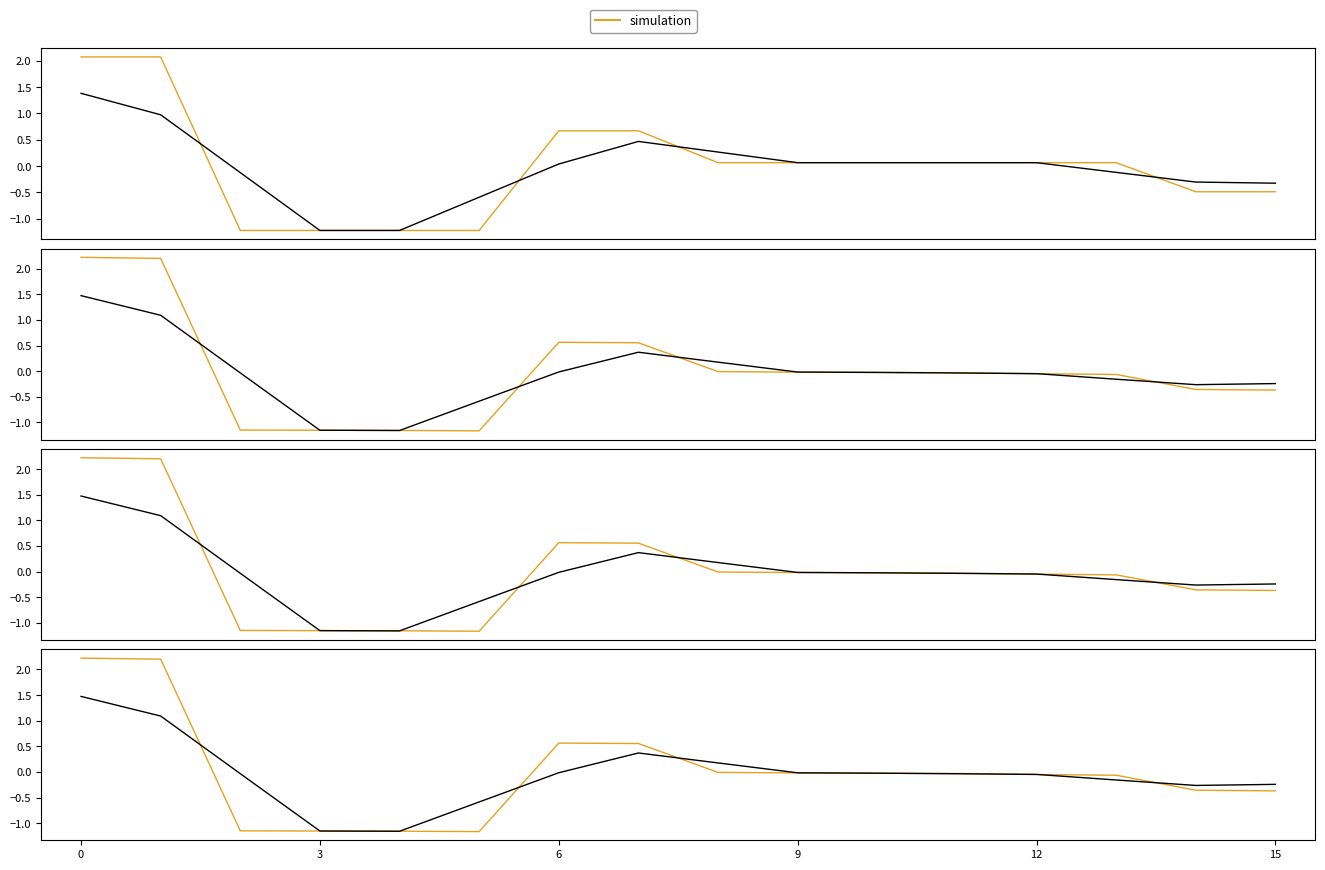

Which has a higher value, 15 or 8?

8